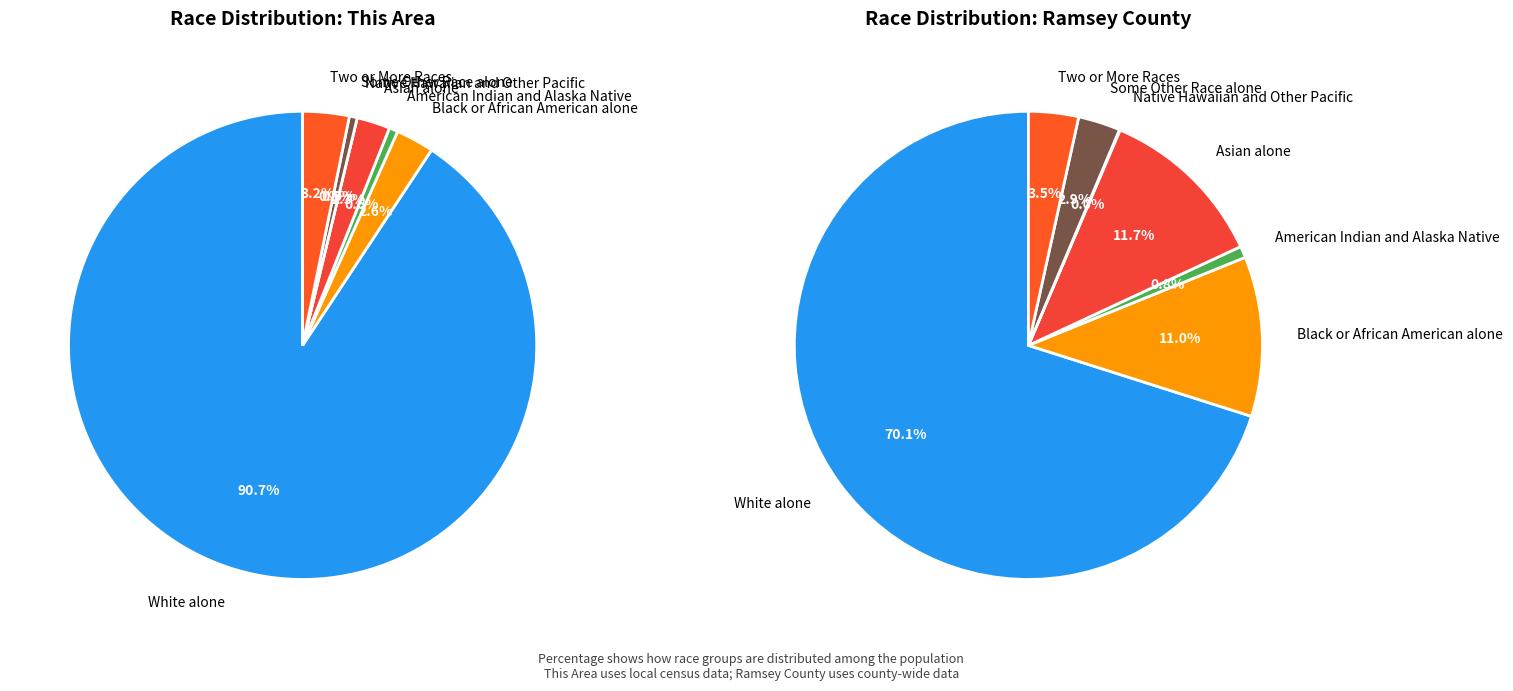

To the nearest percent, what percentage of the pie is values_ramsey?

3%